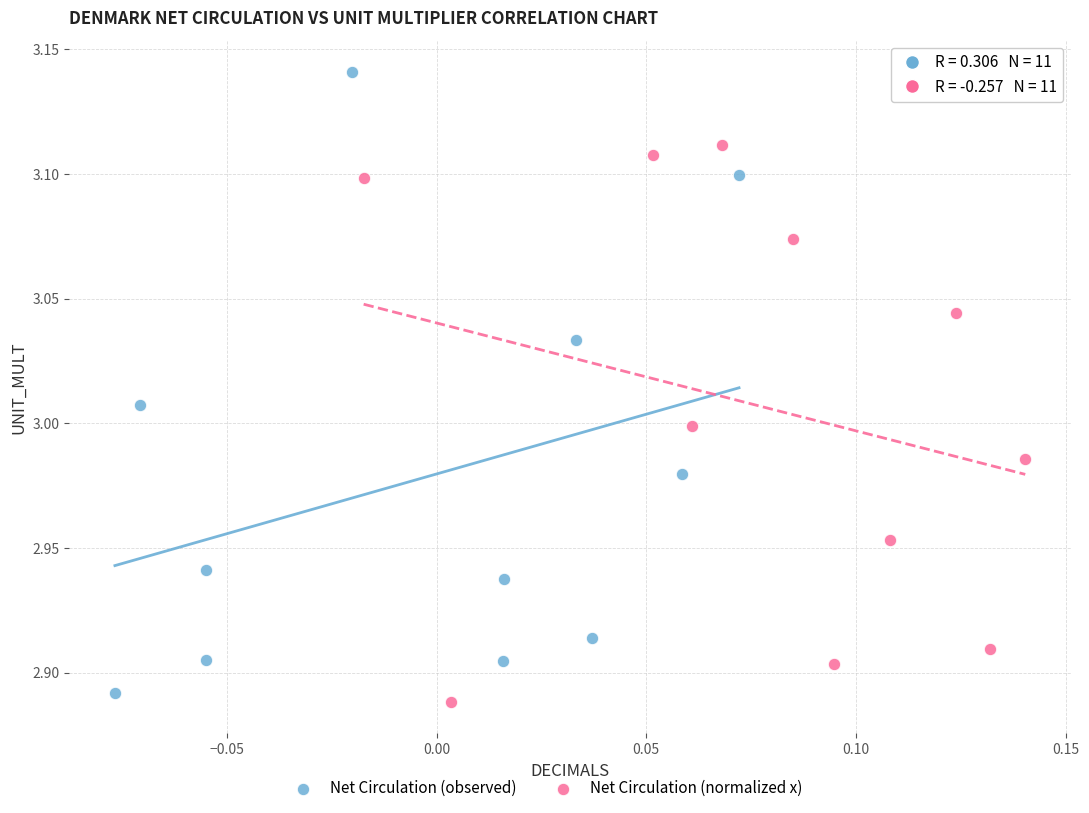

Which series reaches the maximum Y coordinate?

Net Circulation (observed)